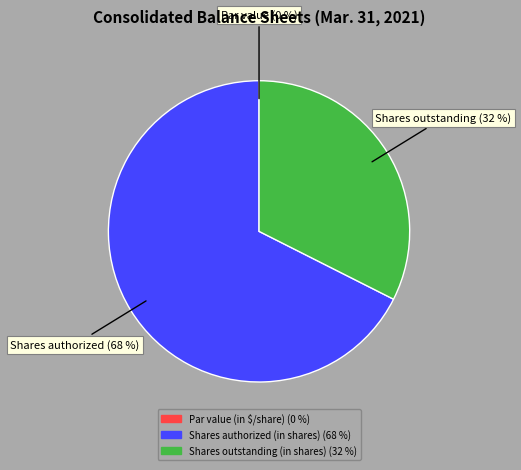

To the nearest percent, what is the average slice percentage?

33%